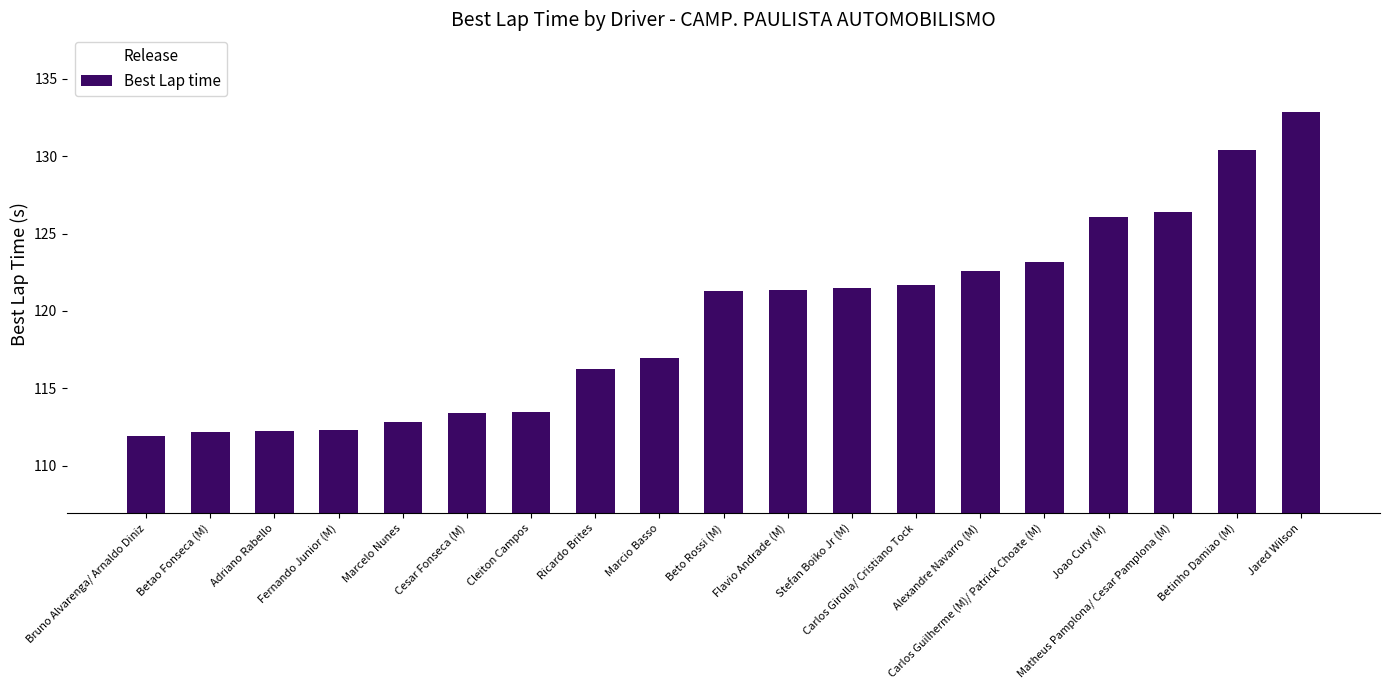

At which category does the chart reach its peak across all series?

Jared Wilson